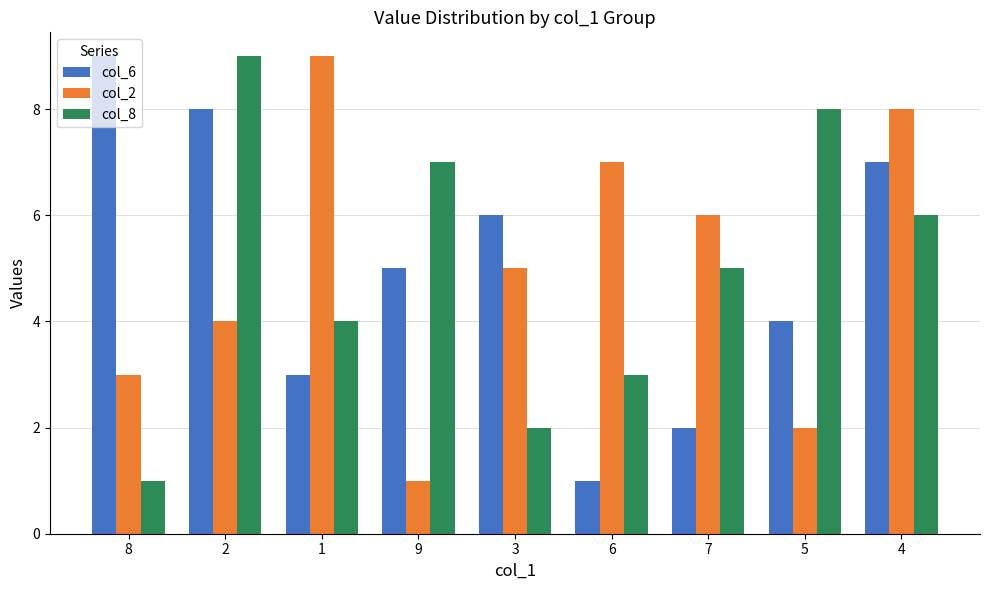

What is the difference between the second highest and minimum values in the col_8 series?

7